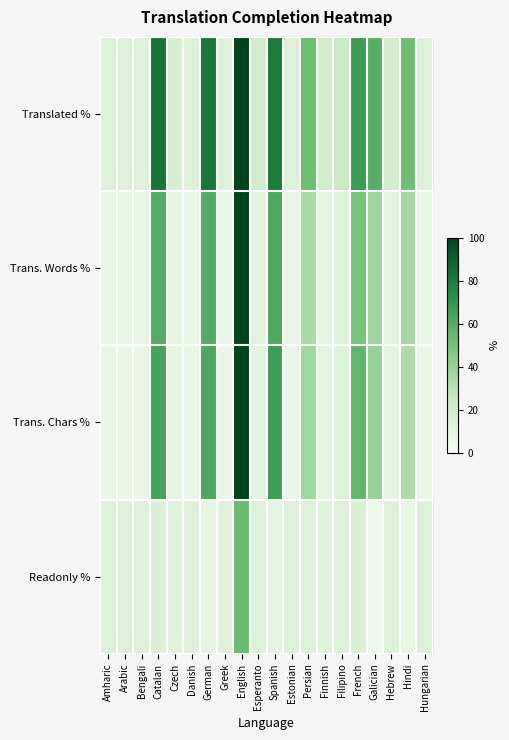

Rank the series by their maximum value, from highest to lowest.

Translated %, Trans. Words %, Trans. Chars %, Readonly %